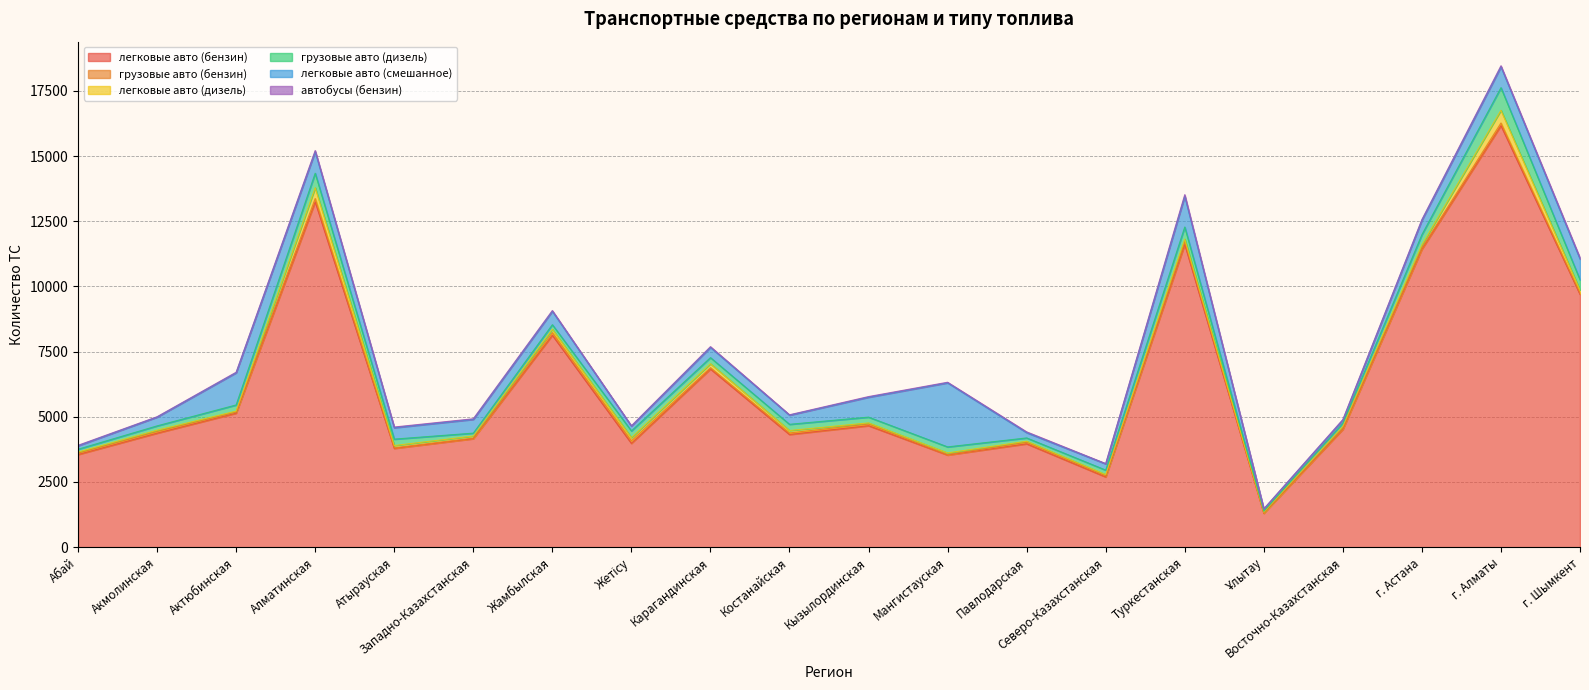

What is the average value of the легковые авто (смешанное) series?

607